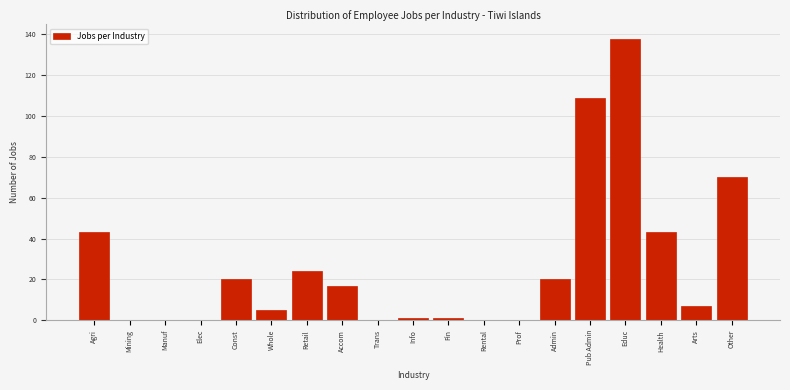

Reading right to left, extract all data points from this chart.

Other=70	Arts=7	Health=43	Educ=138	Pub Admin=109	Admin=20	Prof=0	Rental=0	Fin=1	Info=1	Trans=0	Accom=17	Retail=24	Whole=5	Const=20	Elec=0	Manuf=0	Mining=0	Agri=43